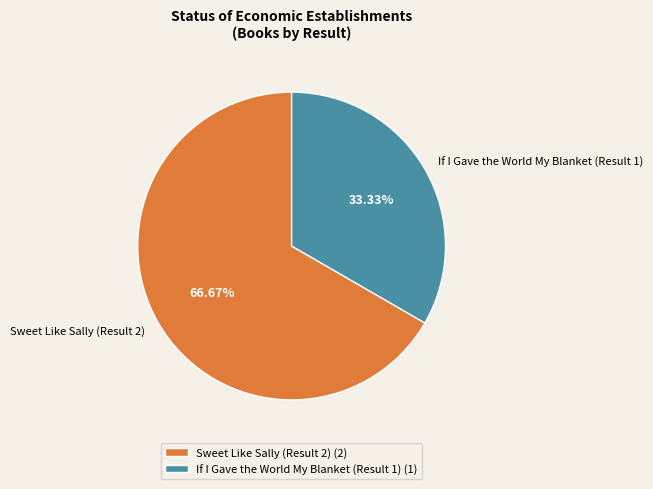

To the nearest percent, what percentage of the pie is If I Gave the World My Blanket (Result 1)?

33%